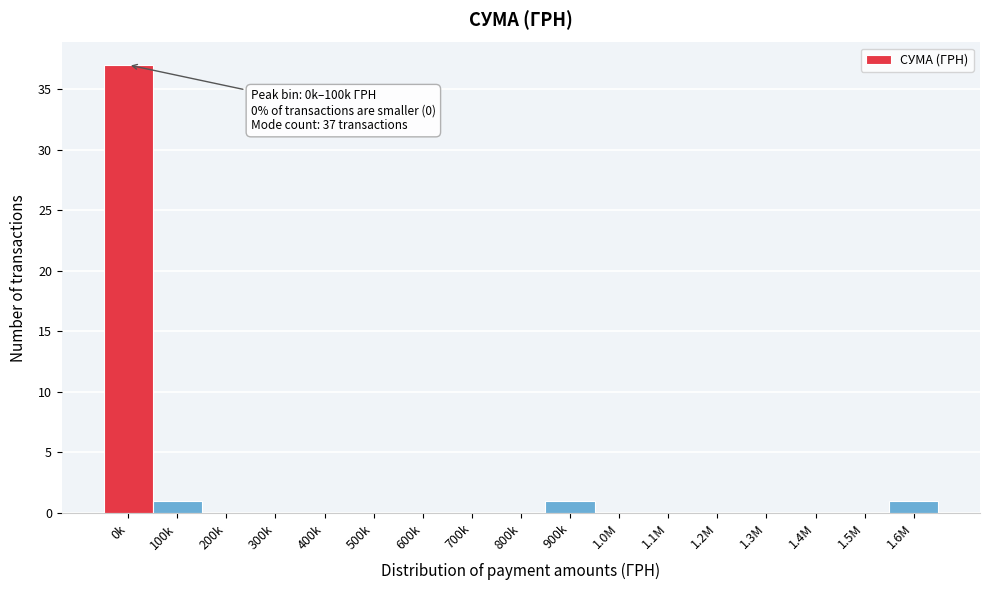

Reading right to left, extract all data points from this chart.

1.6M=1	1.5M=0	1.4M=0	1.3M=0	1.2M=0	1.1M=0	1.0M=0	900k=1	800k=0	700k=0	600k=0	500k=0	400k=0	300k=0	200k=0	100k=1	0k=37